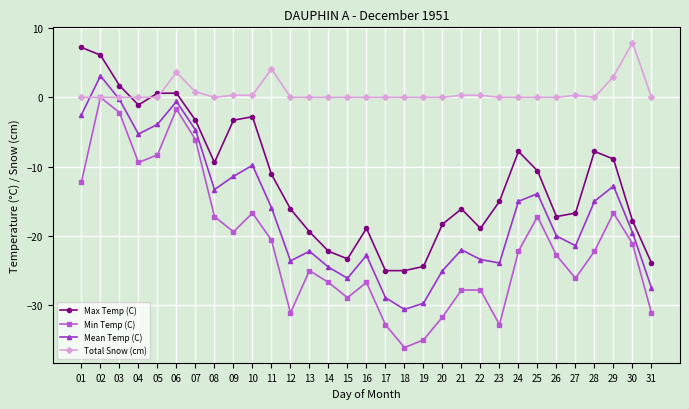

What is the difference between the second highest and minimum values in the Min Temp (C) series?

34.4